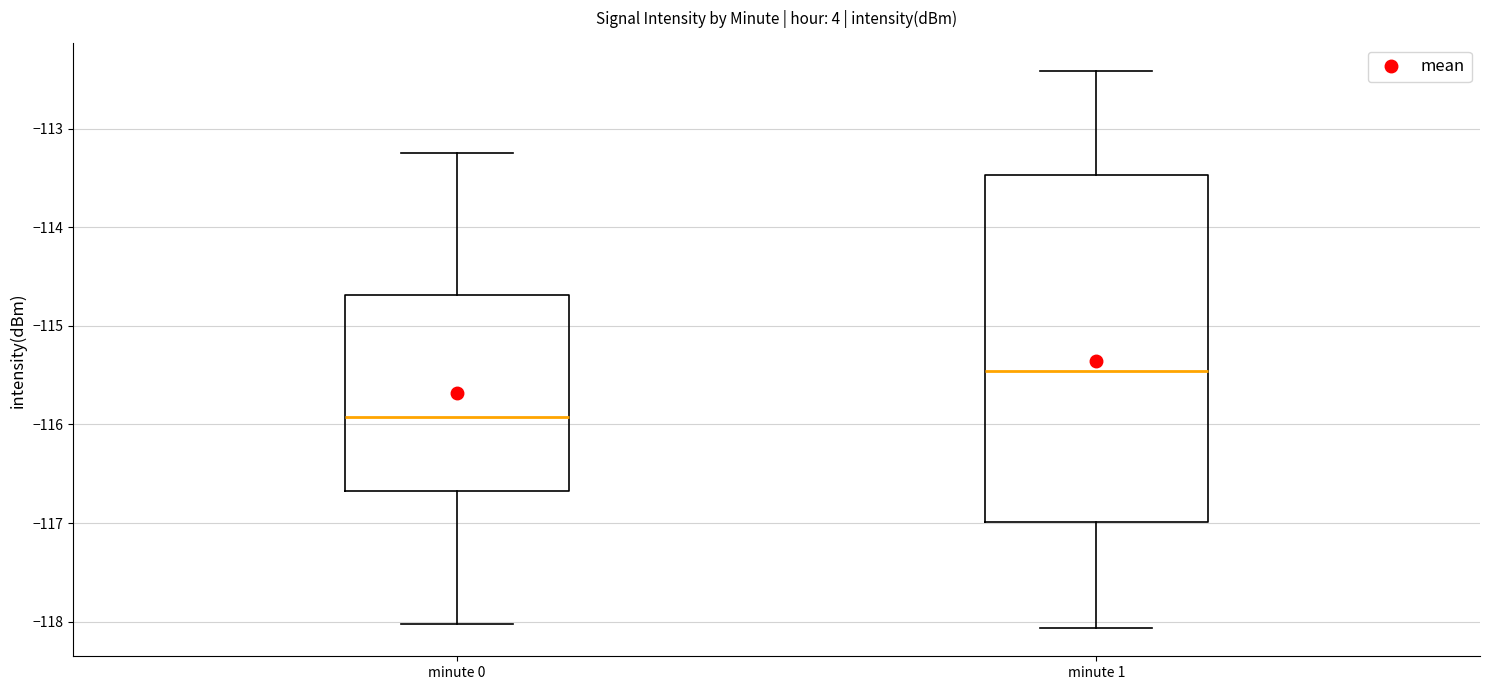

Reading left to right, read every box against the y-axis: the position of its median line, the range the box covers, and the ends of its whiskers. The values are not printed on the chart, so give them approximately, as read against the axis.

minute 0: median -115.9, box -116.7 to -114.7, whiskers -118.0 to -113.2
minute 1: median -115.5, box -117.0 to -113.5, whiskers -118.1 to -112.4